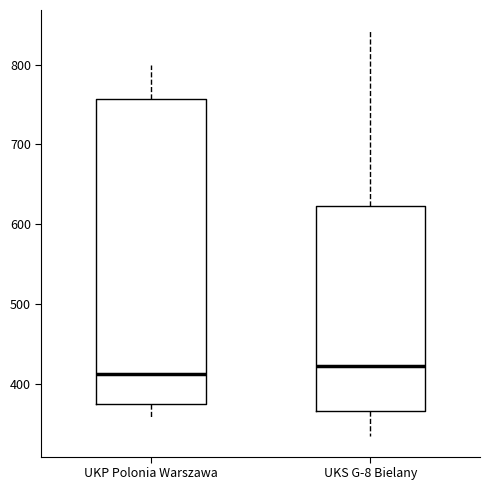

Which box is the tallest, from its lower edge to its upper edge?

UKP Polonia Warszawa